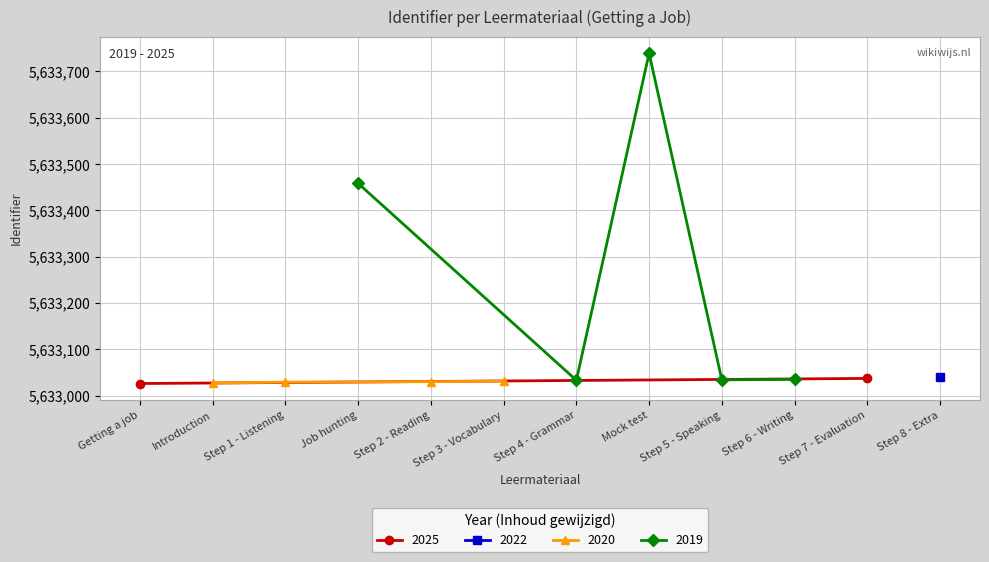

How many interior local peaks (higher than both neighbors) does the data have?

2